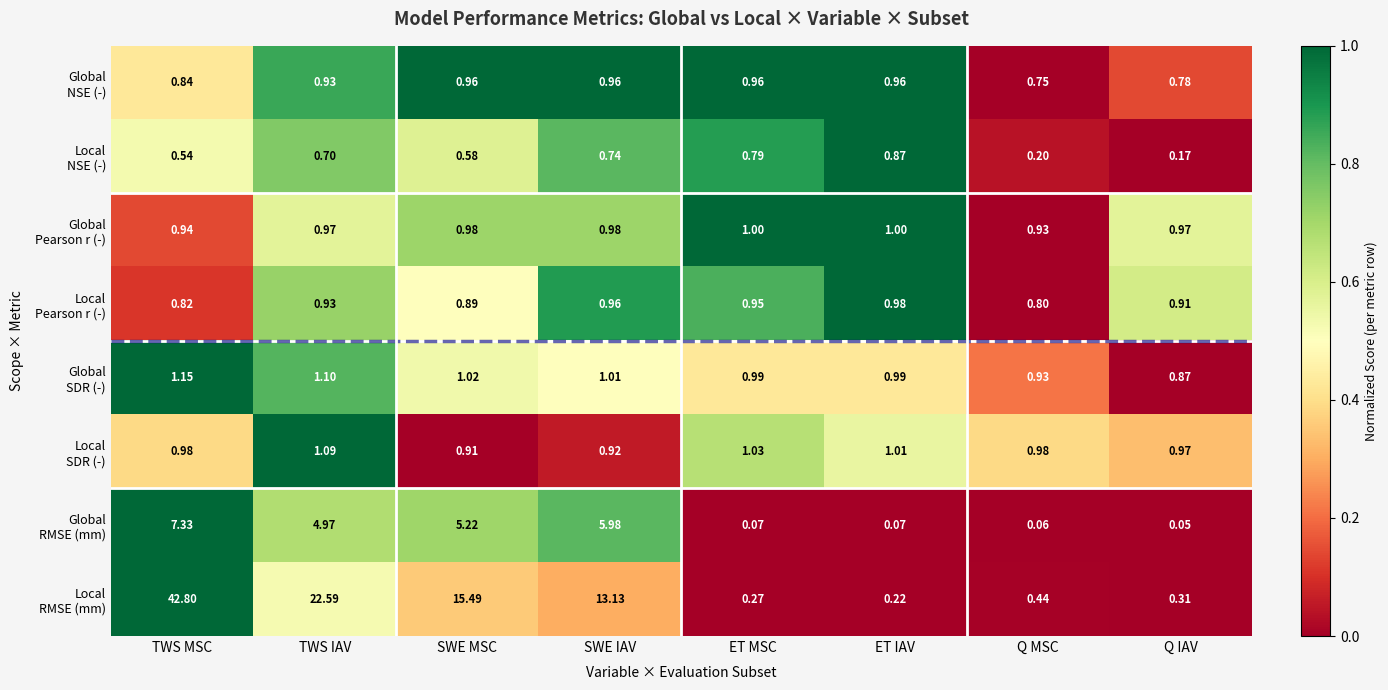

At which category does the chart reach its peak across all series?

TWS MSC